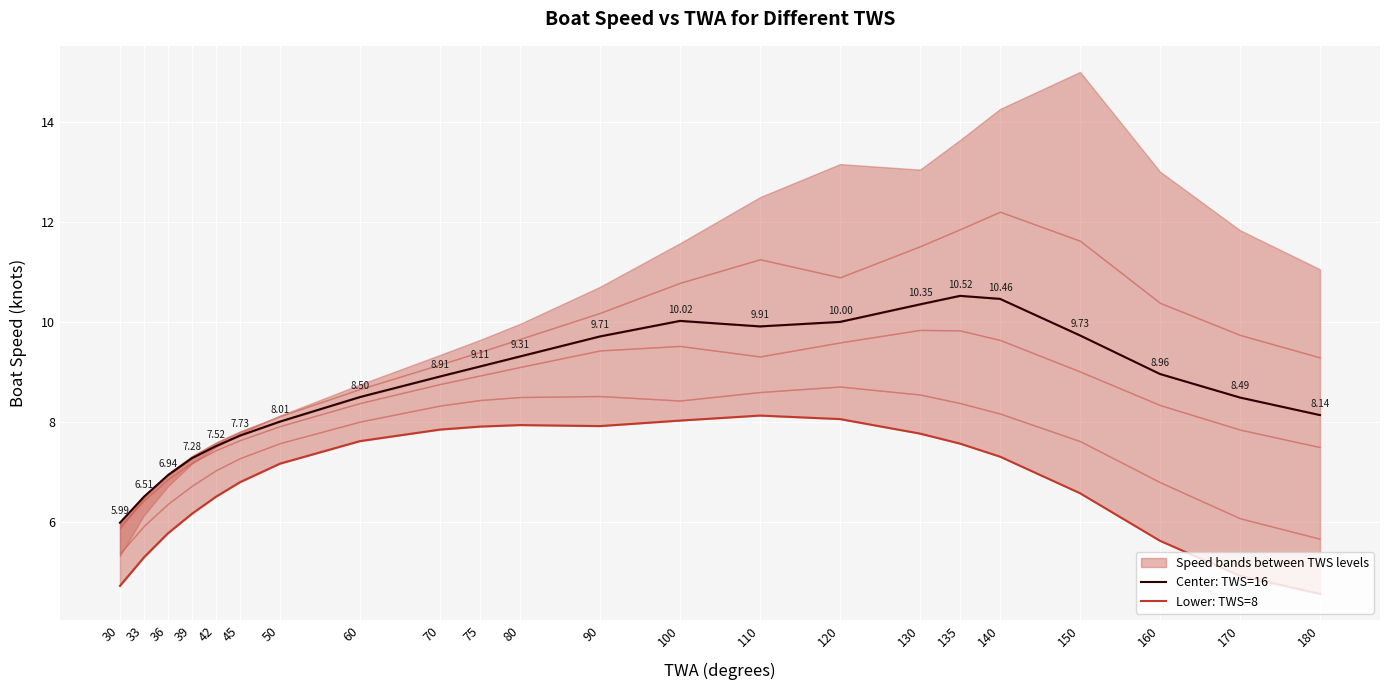

Which series changed the most between 50 and 60?

TWS=16